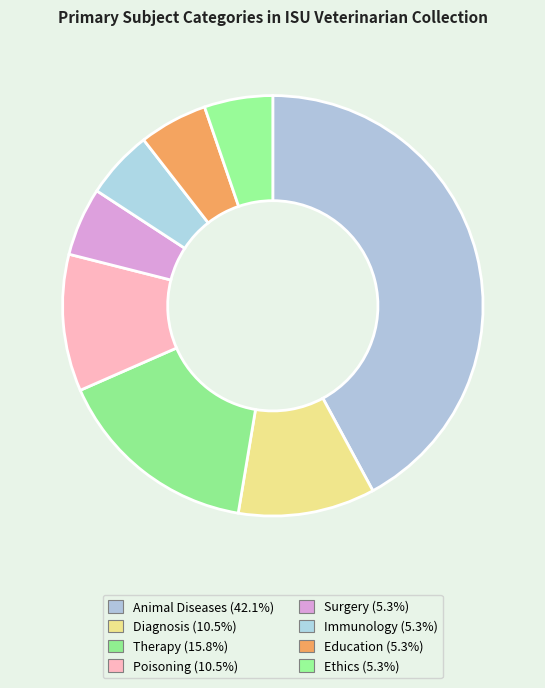

Rank the categories by value from highest to lowest.

Animal Diseases, Therapy, Diagnosis, Poisoning, Surgery, Immunology, Education, Ethics